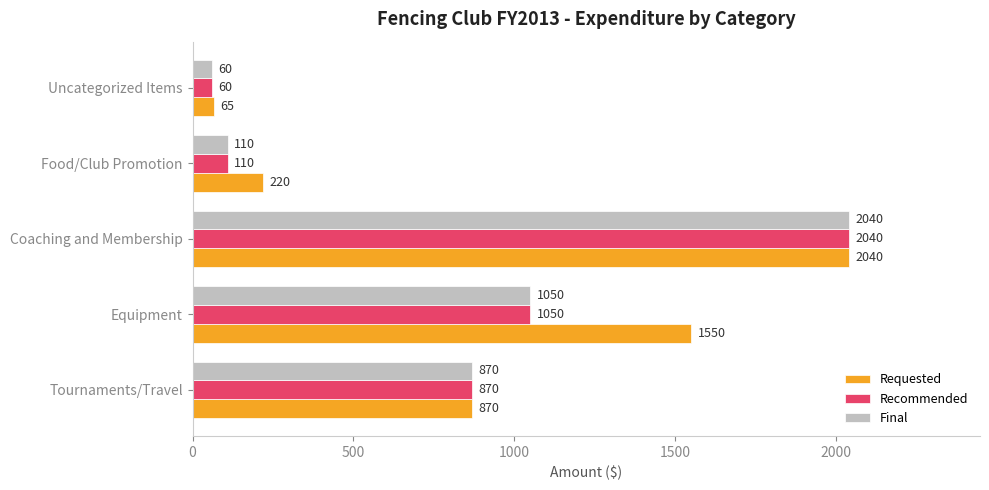

What is the sum of all Requested values?

4745